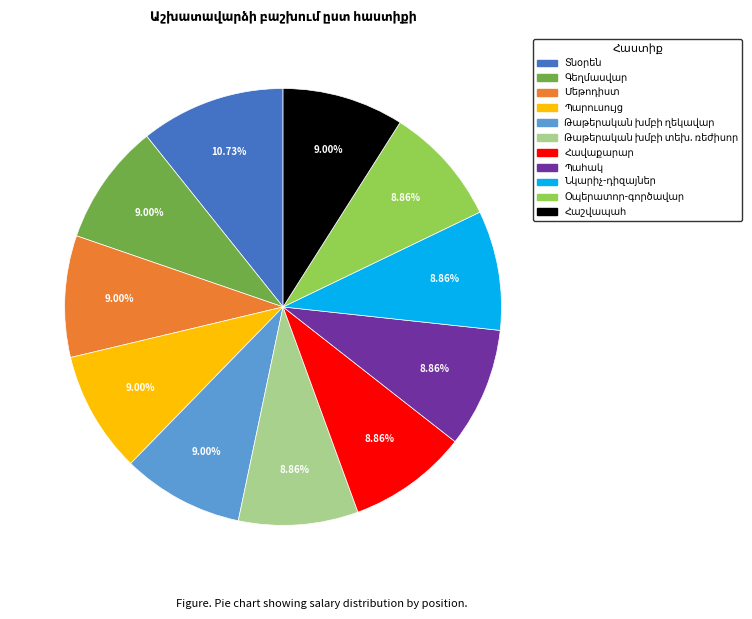

Does any single category account for the majority?

No